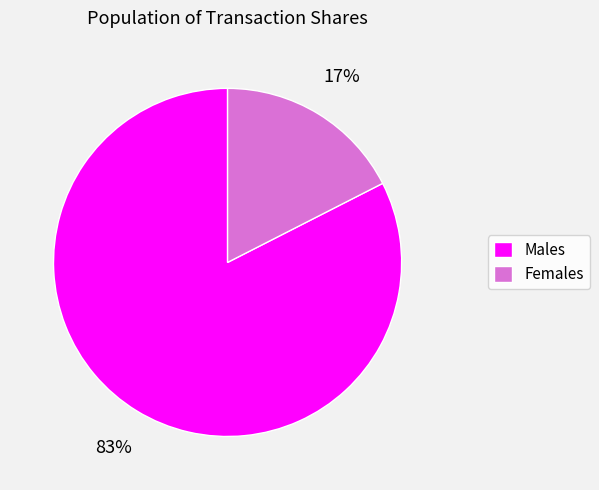

To the nearest percent, what portion does Males represent?

83%